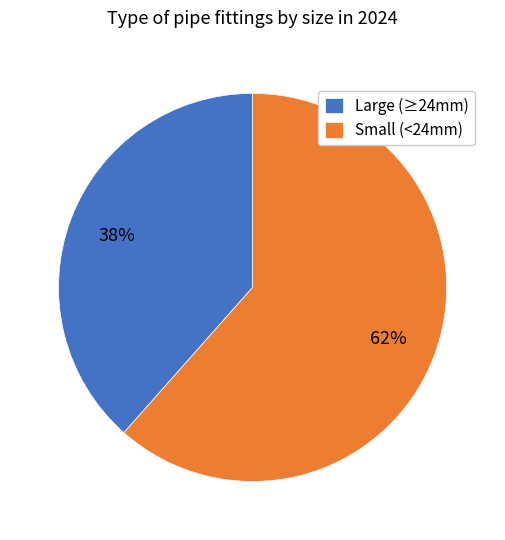

Which category has the smallest portion of the pie?

Large (≥24mm)